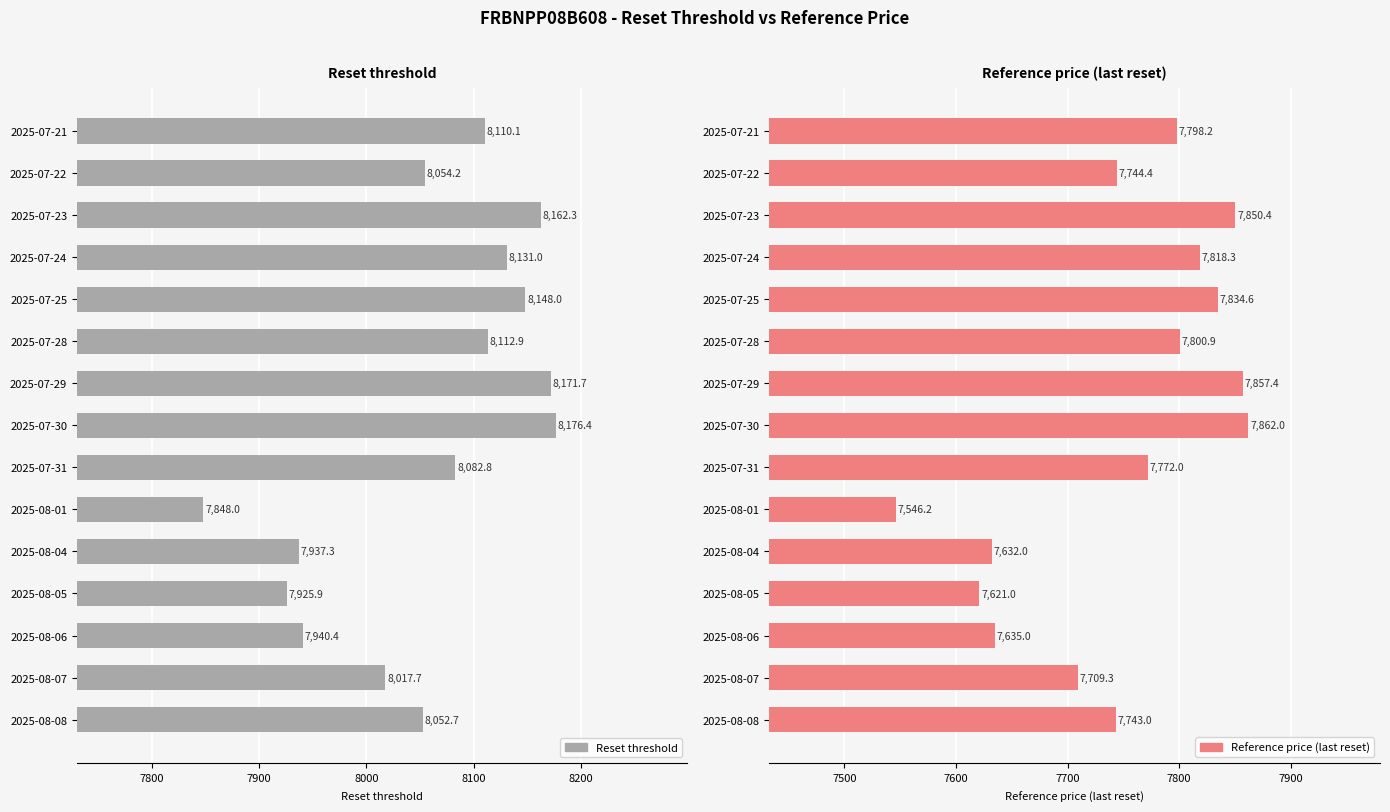

What is the minimum value for Reference price (last reset)?

7546.2